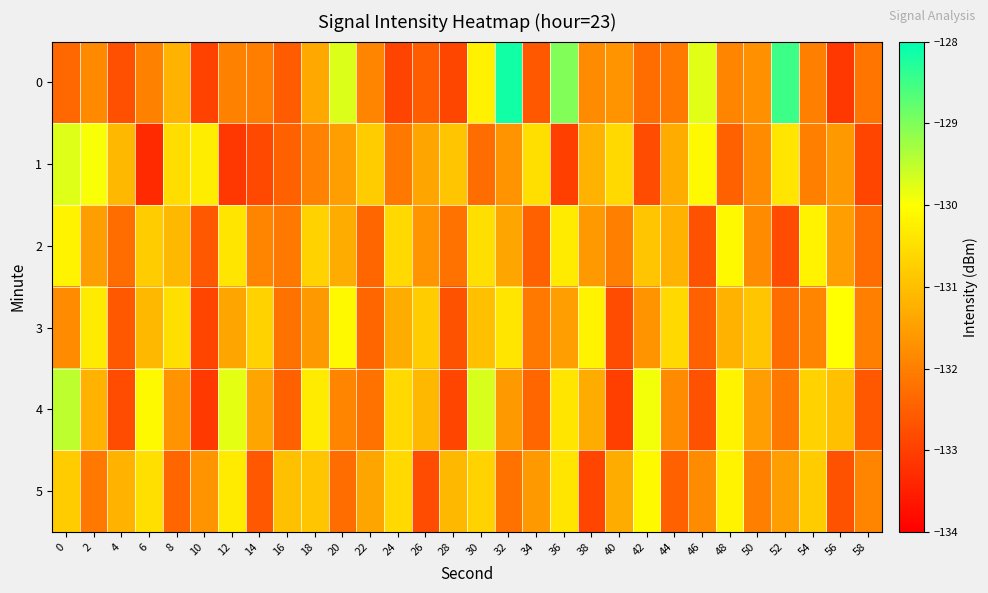

Reading left to right, transcribe all the data shown in this chart.

0: 0=-132.4	2=-131.8	4=-132.7	6=-132.0	8=-131.2	10=-133.0	12=-132.0	14=-132.0	16=-132.5	18=-131.4	20=-129.7	22=-131.9	24=-132.9	26=-132.5	28=-132.9	30=-130.2	32=-128.2	34=-132.6	36=-129.0	38=-131.8	40=-131.7	42=-132.3	44=-132.1	46=-129.8	48=-131.9	50=-131.7	52=-128.5	54=-132.0	56=-133.1	58=-132.2
1: 0=-129.7	2=-130.0	4=-131.1	6=-133.3	8=-130.5	10=-130.3	12=-133.1	14=-132.8	16=-132.5	18=-131.9	20=-131.5	22=-130.8	24=-132.1	26=-131.4	28=-130.9	30=-132.3	32=-131.7	34=-130.5	36=-133.0	38=-131.2	40=-130.6	42=-132.8	44=-131.3	46=-130.1	48=-132.5	50=-131.8	52=-130.4	54=-132.0	56=-131.6	58=-132.9
2: 0=-130.2	2=-131.5	4=-132.3	6=-130.8	8=-131.1	10=-132.6	12=-130.4	14=-131.9	16=-132.1	18=-130.7	20=-131.3	22=-132.4	24=-130.6	26=-131.7	28=-132.2	30=-130.5	32=-131.4	34=-132.5	36=-130.3	38=-131.6	40=-132.0	42=-130.9	44=-131.2	46=-132.7	48=-130.1	50=-131.8	52=-132.8	54=-130.2	56=-131.5	58=-132.3
3: 0=-131.8	2=-130.3	4=-132.6	6=-131.1	8=-130.5	10=-132.9	12=-131.4	14=-130.7	16=-132.2	18=-131.6	20=-130.1	22=-132.4	24=-131.3	26=-130.8	28=-132.7	30=-131.0	32=-130.4	34=-132.1	36=-131.5	38=-130.2	40=-132.8	42=-131.7	44=-130.6	46=-132.5	48=-131.2	50=-130.9	52=-132.3	54=-131.9	56=-130.0	58=-132.0
4: 0=-129.5	2=-131.2	4=-132.8	6=-130.1	8=-131.7	10=-133.1	12=-129.8	14=-131.4	16=-132.5	18=-130.3	20=-131.9	22=-132.2	24=-130.6	26=-131.1	28=-132.9	30=-129.7	32=-131.6	34=-132.4	36=-130.4	38=-131.3	40=-133.0	42=-129.9	44=-131.8	46=-132.7	48=-130.2	50=-131.5	52=-132.1	54=-130.7	56=-131.0	58=-132.6
5: 0=-130.8	2=-132.1	4=-131.2	6=-130.5	8=-132.4	10=-131.7	12=-130.3	14=-132.6	16=-131.0	18=-130.9	20=-132.3	22=-131.4	24=-130.6	26=-132.8	28=-131.1	30=-130.7	32=-132.2	34=-131.6	36=-130.4	38=-132.9	40=-131.3	42=-130.1	44=-132.5	46=-131.8	48=-130.2	50=-132.0	52=-131.5	54=-130.8	56=-132.7	58=-131.9